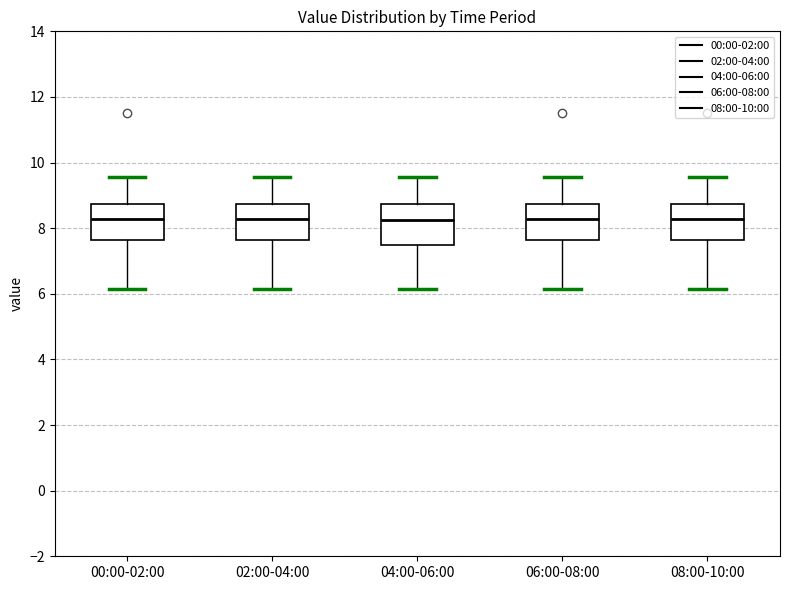

Where is the lower edge of the box for 04:00-06:00 on the y-axis? The values are not printed on the chart, so give them approximately, as read against the axis.

7.6